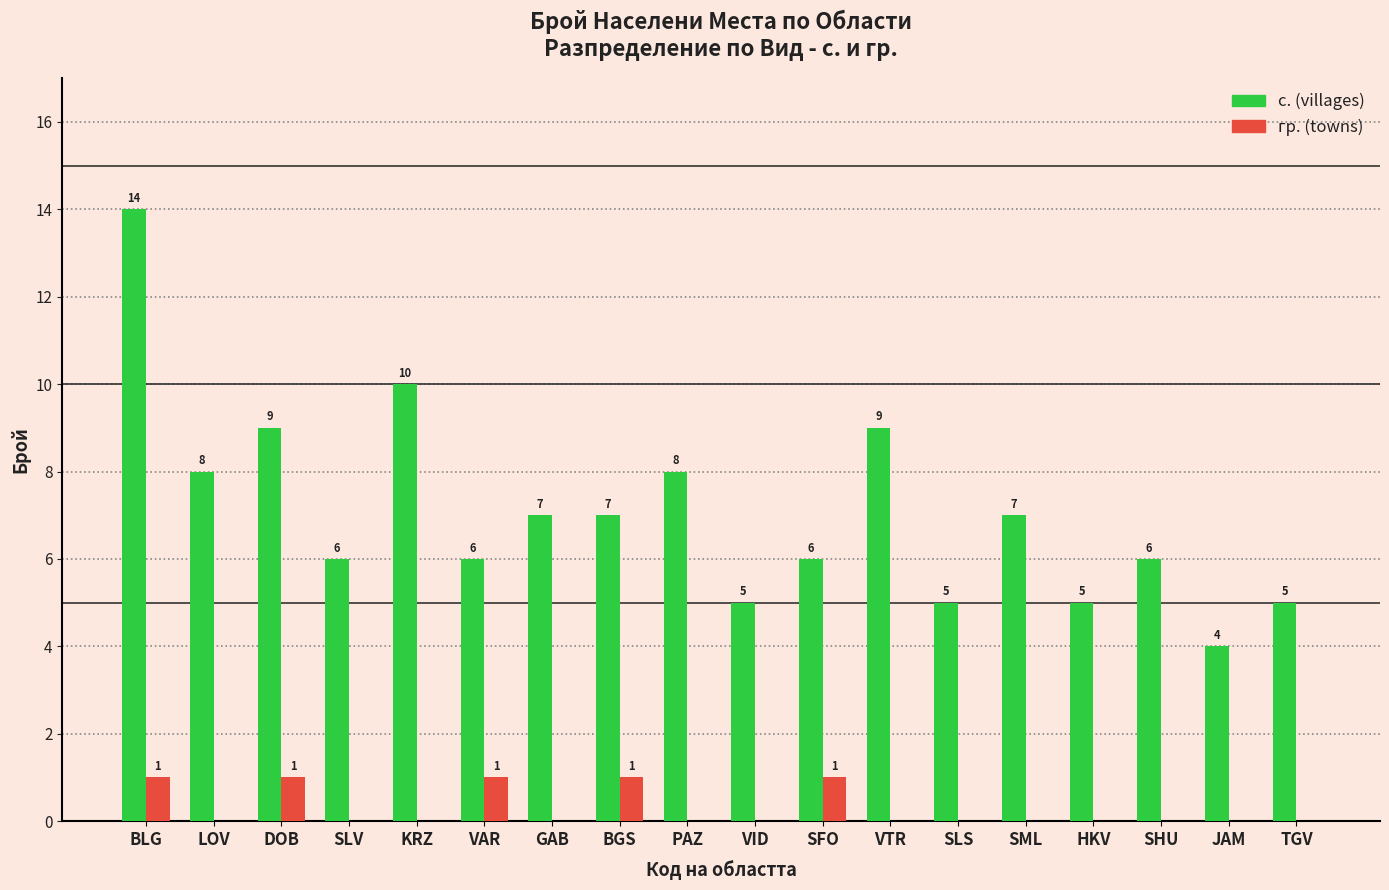

How many гр. (towns) values are between 0 and 1?

18